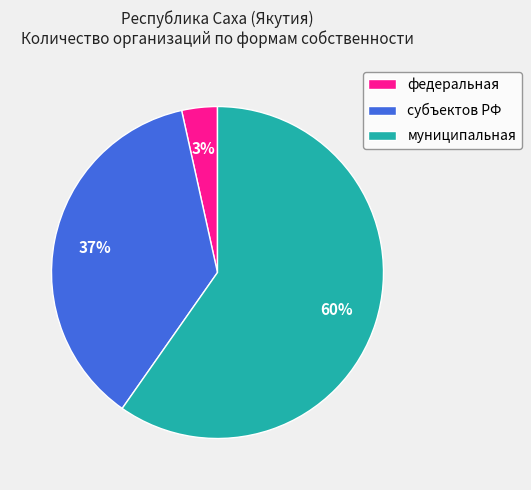

Rank the categories by value from highest to lowest.

муниципальная, субъектов РФ, федеральная